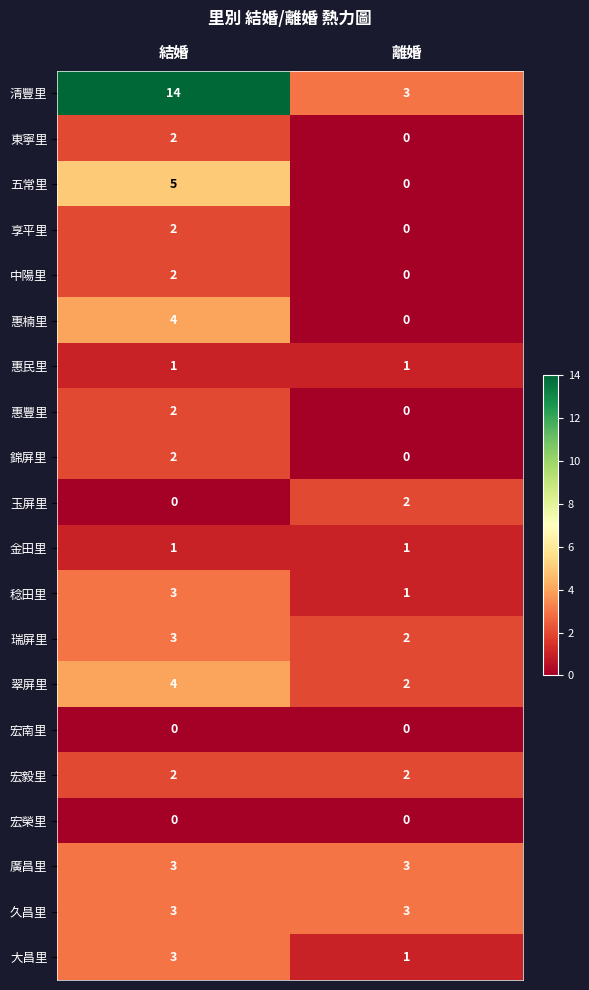

At which label is 五常里 closest to 2?

離婚